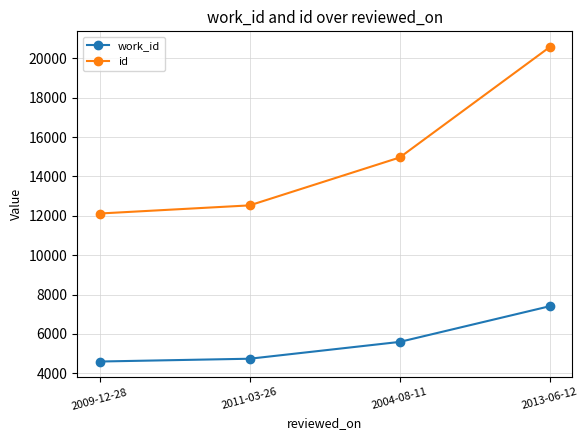

What position from the left is 2013-06-12?

4